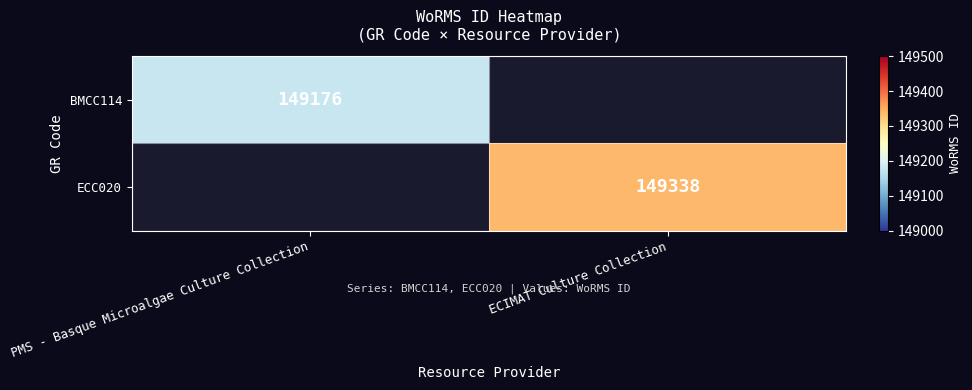

Is it true that BMCC114 equals 149176 at PMS - Basque Microalgae Culture Collection?

True